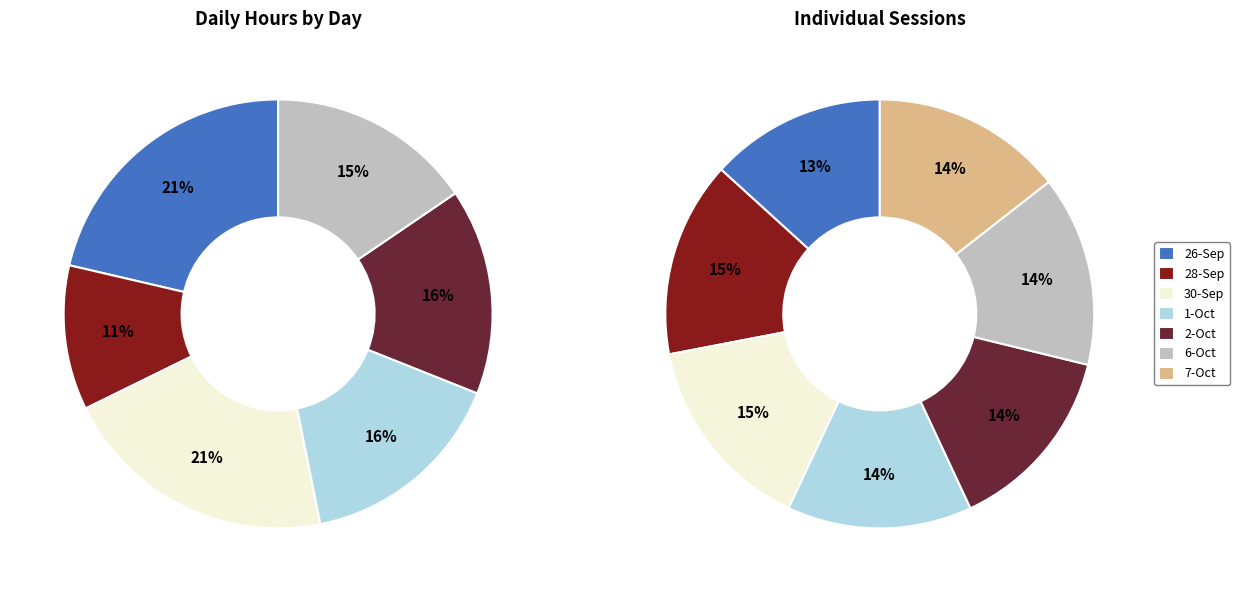

How many slices are in this pie chart?

7